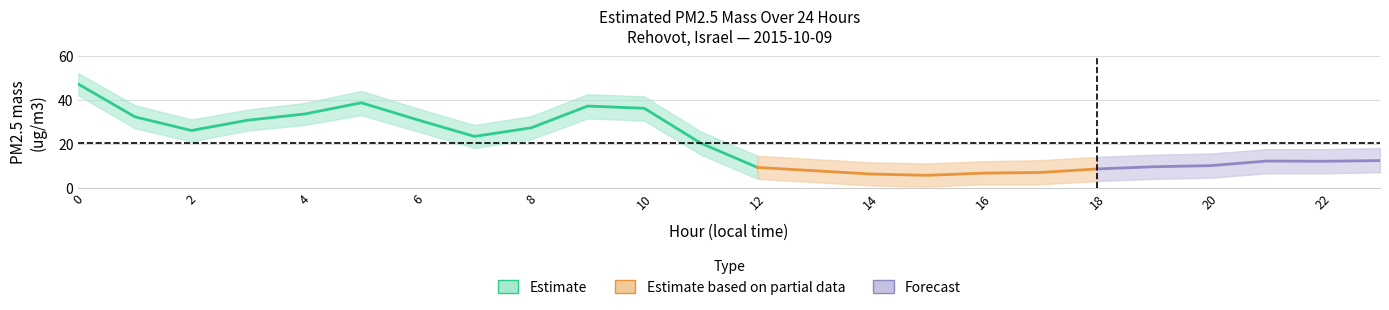

What is the sum of all Estimated PM2.5 mass values?

489.4